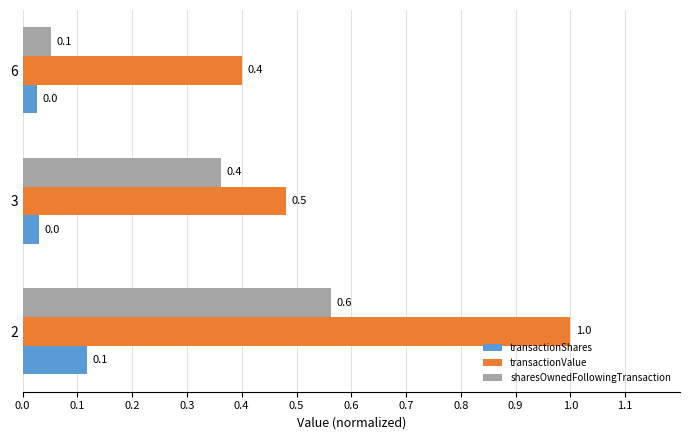

Which series has the widest spread of values?

transactionValue